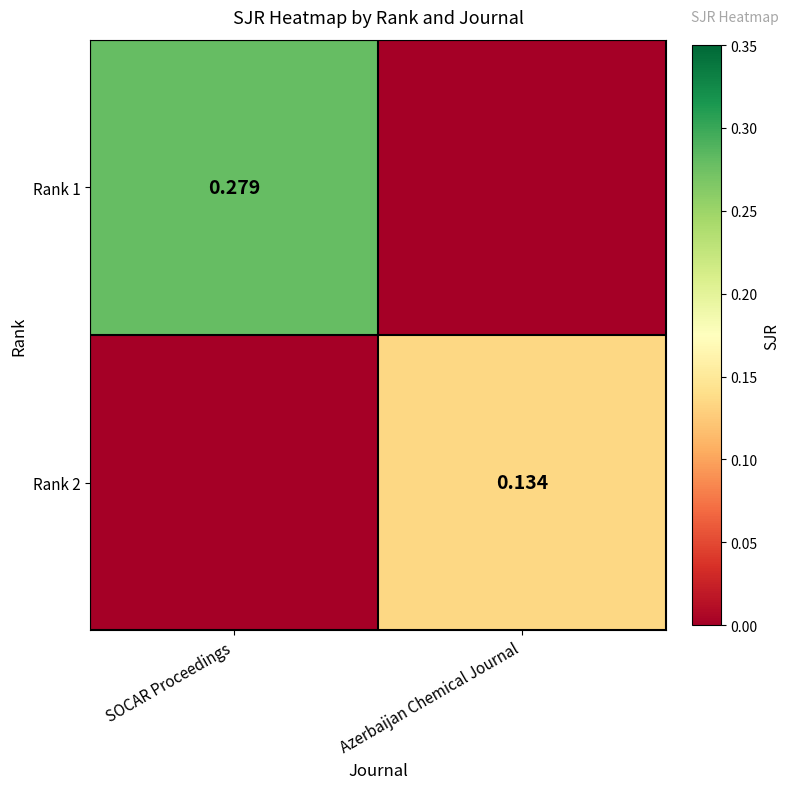

Is the value of Rank 1 at SOCAR Proceedings greater than the value of Rank 2 at Azerbaijan Chemical Journal?

Yes